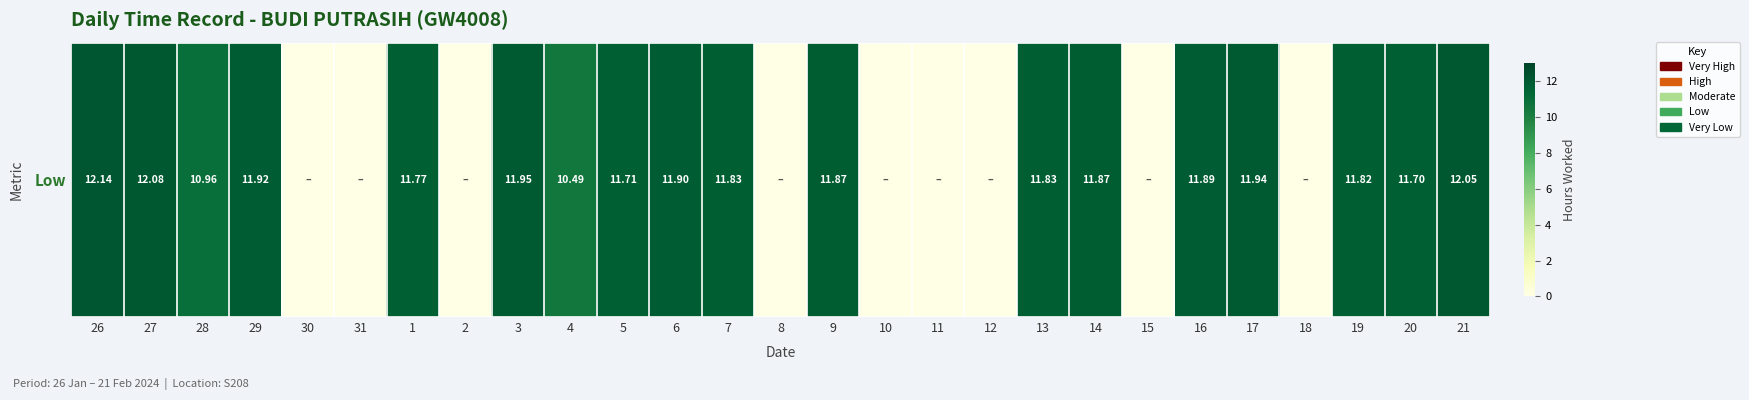

Reading right to left, what are all the values shown in this chart?

21=12.1	20=11.7	19=11.8	18=0.0	17=11.9	16=11.9	15=0.0	14=11.9	13=11.8	12=0.0	11=0.0	10=0.0	9=11.9	8=0.0	7=11.8	6=11.9	5=11.7	4=10.5	3=11.9	2=0.0	1=11.8	31=0.0	30=0.0	29=11.9	28=11.0	27=12.1	26=12.1